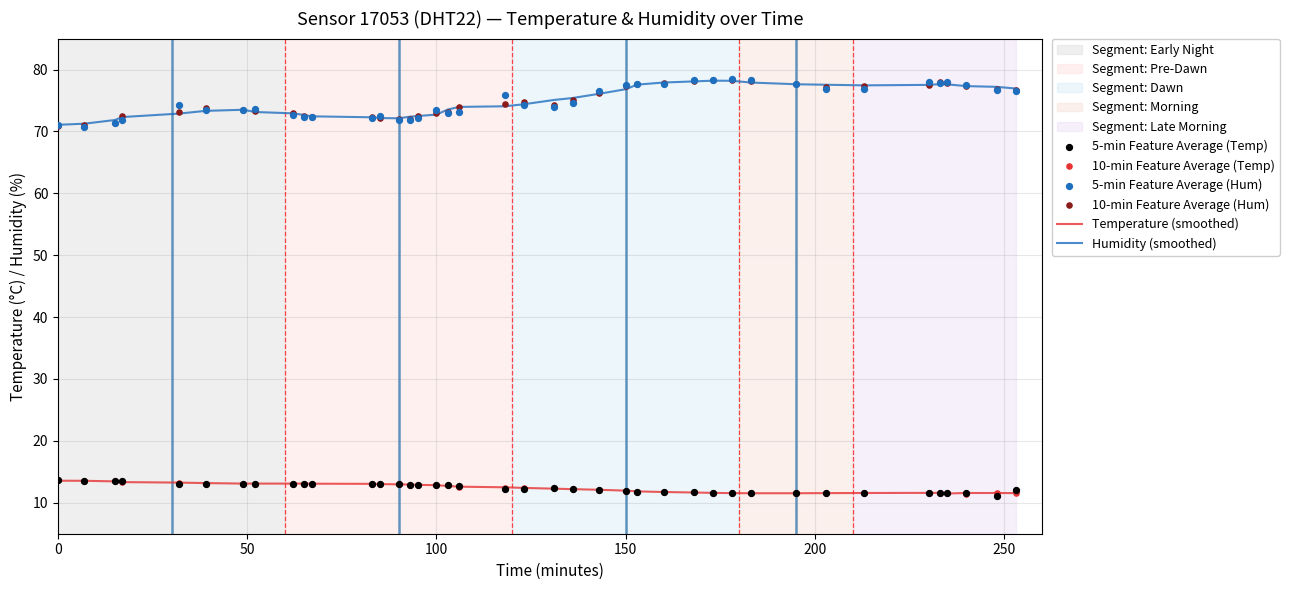

Which series reaches the minimum Y coordinate?

5-min Feature Average (Temp)